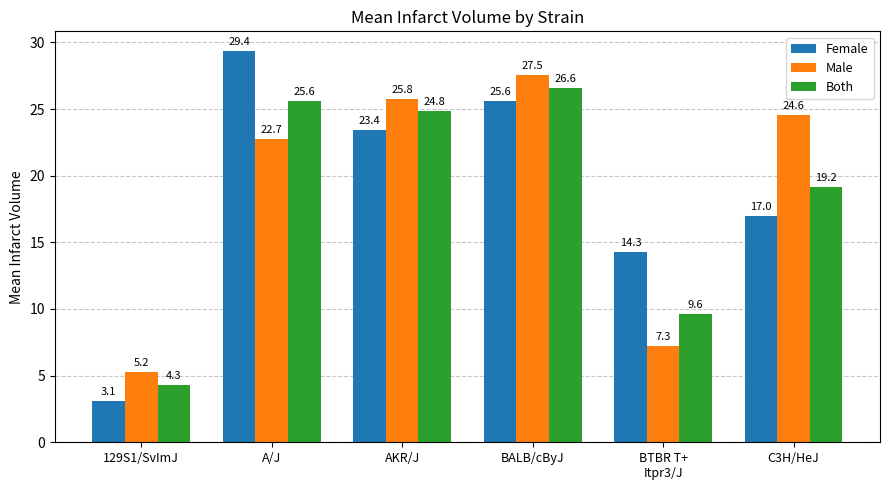

What is the value of the Both bar at the 5th from the left?

9.6